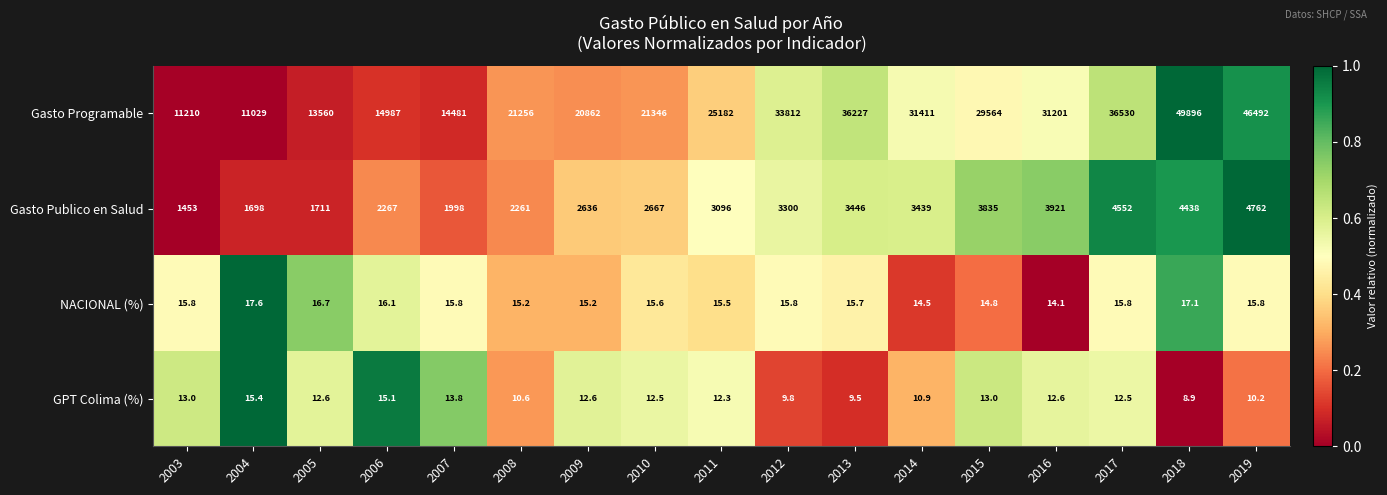

Is it true that Gasto Publico en Salud equals 5932.0 at 2016?

False